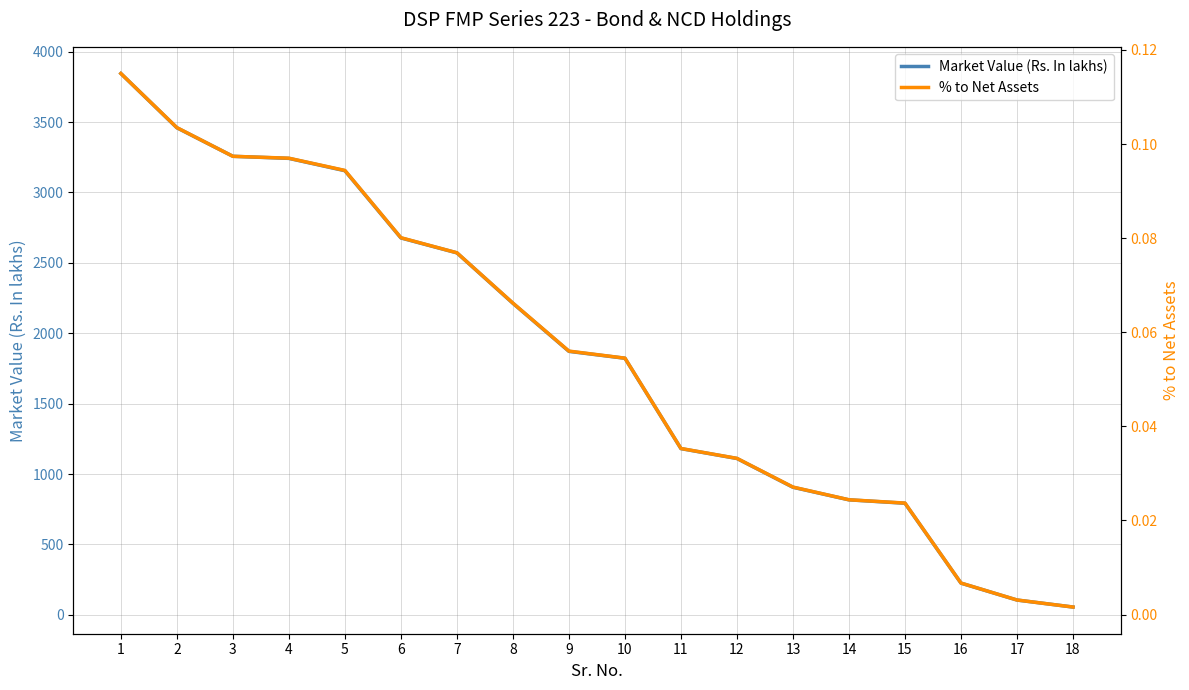

Is this an area chart (filled region under the line)?

No